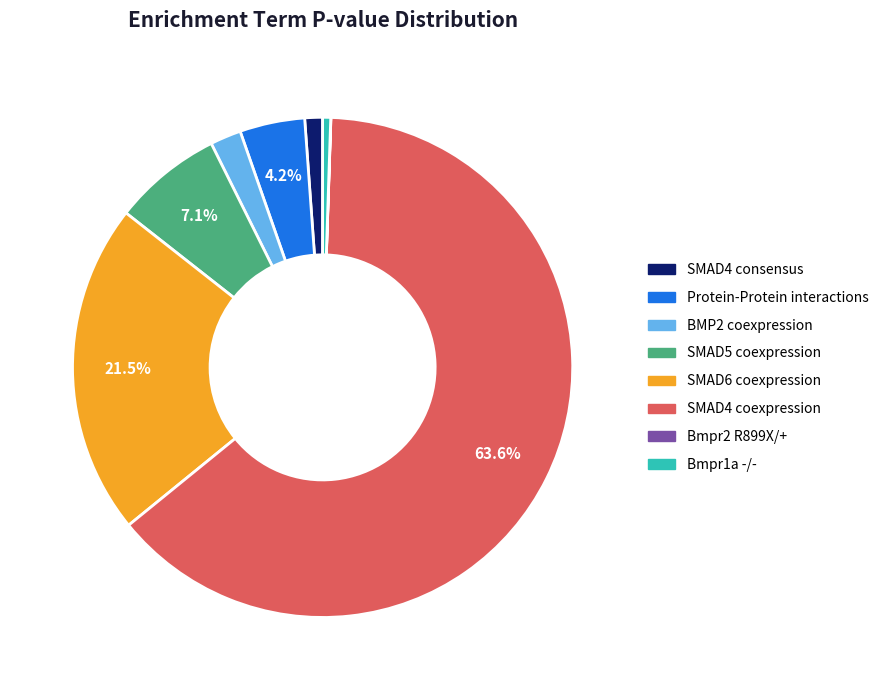

What portion of the pie excludes Protein-Protein interactions?

95.8%